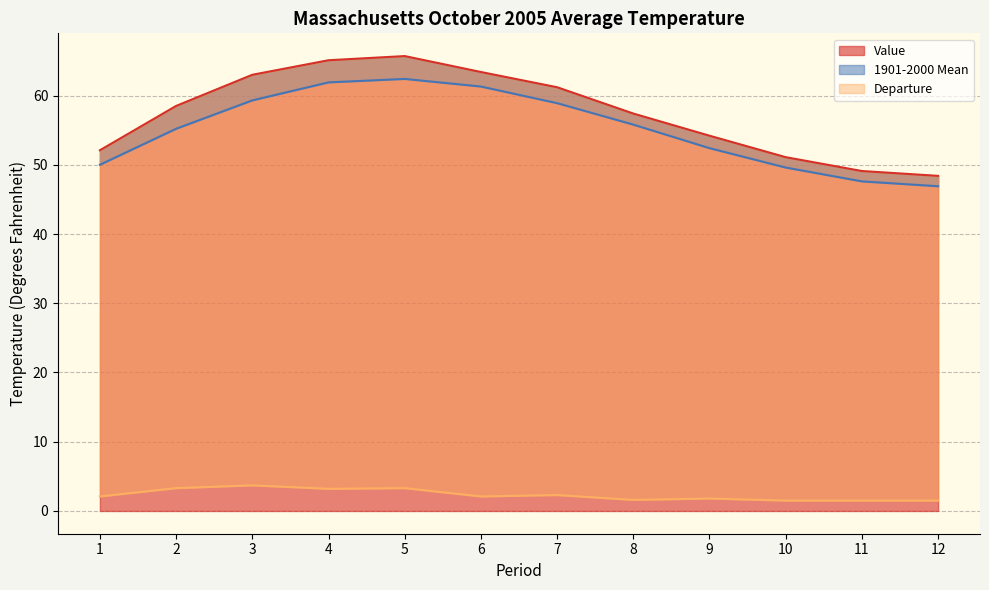

List the series in order of their peak value, lowest first.

Departure, 1901-2000 Mean, Value